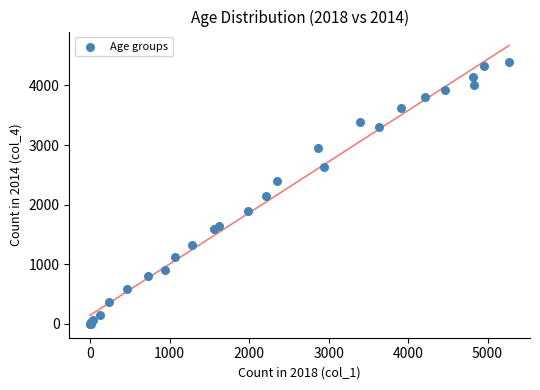

What Y value in the scatter plot is closest to 2199?

2146